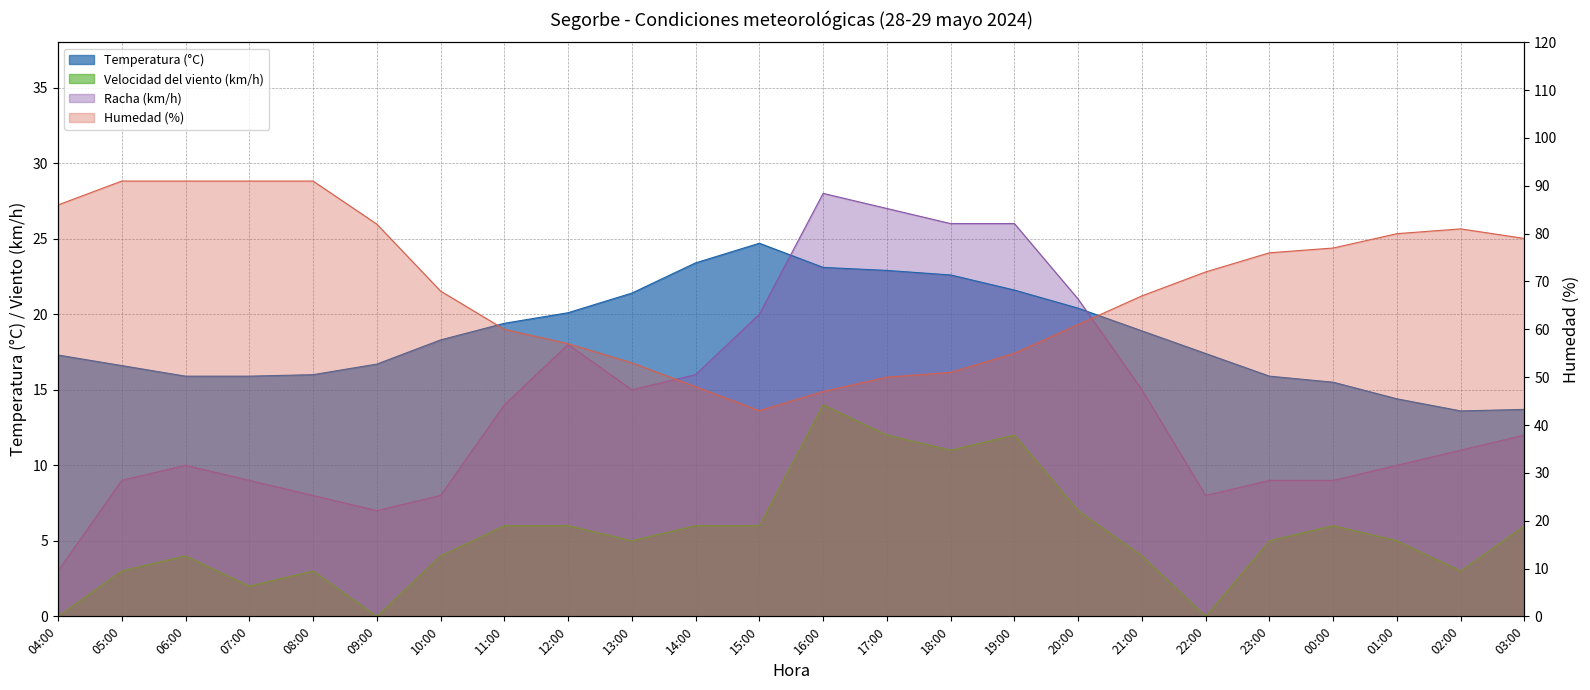

What is the sum of all Velocidad del viento (km/h) values?

130.0